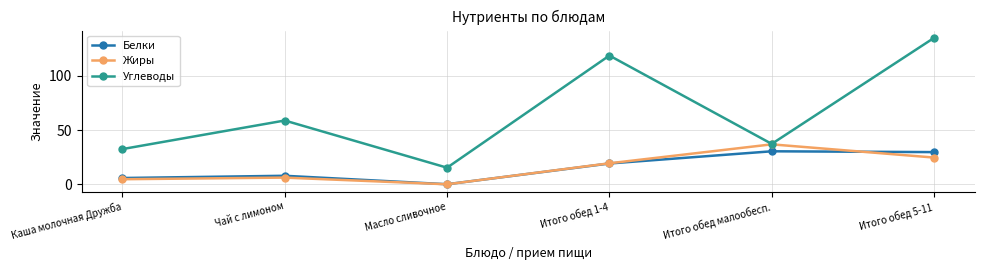

List the series in order of their peak value, highest first.

Углеводы, Жиры, Белки